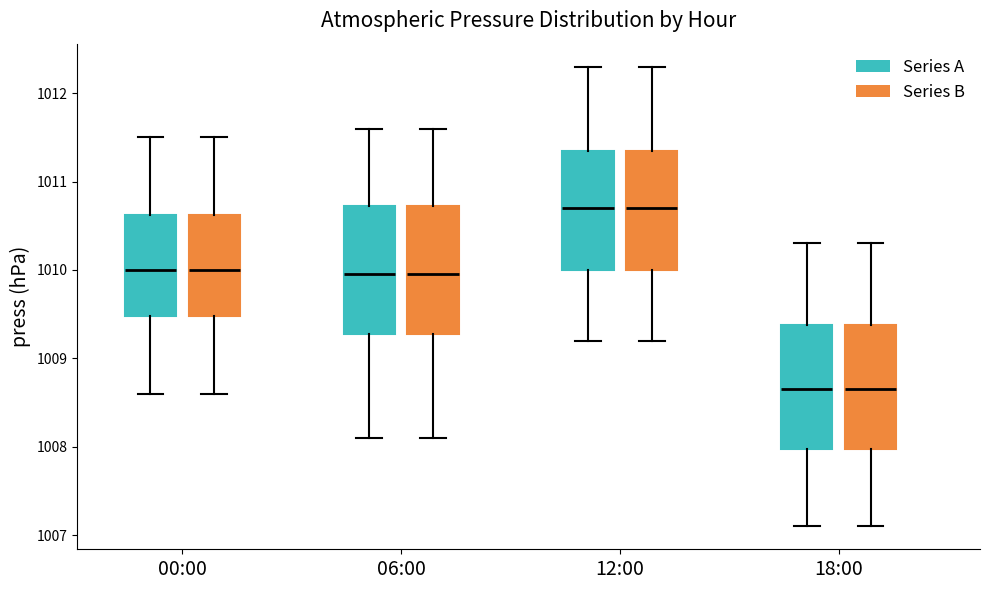

Reading left to right, transcribe this box plot: for each box, give where its median line is, the range the box spans, and where its two whiskers end, as read against the y-axis. The values are not printed on the chart, so give them approximately, as read against the axis.

00:00 (Series A): median 1010.0, box 1009.5 to 1010.6, whiskers 1008.6 to 1011.5
00:00 (Series B): median 1010.0, box 1009.5 to 1010.6, whiskers 1008.6 to 1011.5
06:00 (Series A): median 1010.0, box 1009.3 to 1010.7, whiskers 1008.1 to 1011.6
06:00 (Series B): median 1010.0, box 1009.3 to 1010.7, whiskers 1008.1 to 1011.6
12:00 (Series A): median 1010.7, box 1010.0 to 1011.4, whiskers 1009.2 to 1012.3
12:00 (Series B): median 1010.7, box 1010.0 to 1011.4, whiskers 1009.2 to 1012.3
18:00 (Series A): median 1008.7, box 1008.0 to 1009.4, whiskers 1007.1 to 1010.3
18:00 (Series B): median 1008.7, box 1008.0 to 1009.4, whiskers 1007.1 to 1010.3